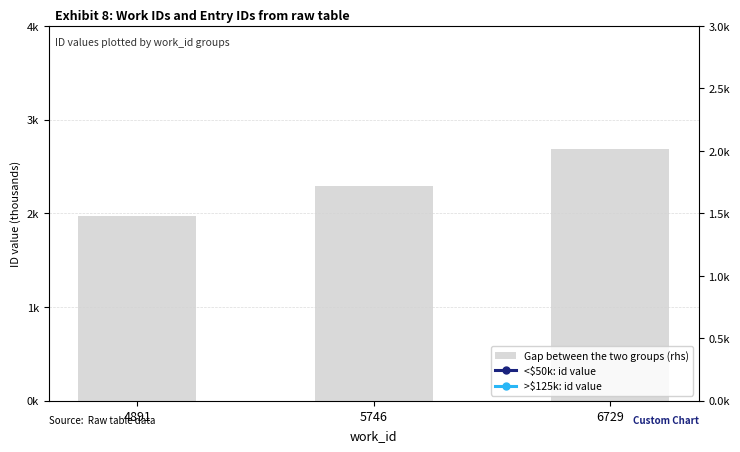

What is the maximum value for Gap between the two groups (rhs)?

2.7